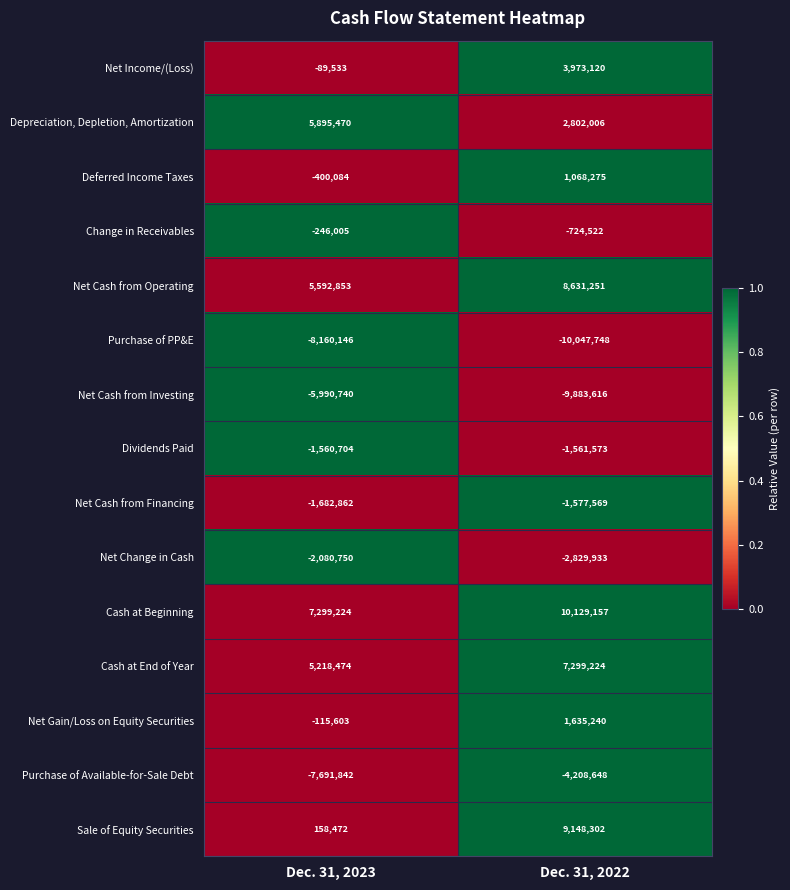

Reading left to right, transcribe all the data shown in this chart.

Net Income/(Loss): Dec. 31, 2023=-89533	Dec. 31, 2022=3973120
Depreciation, Depletion, Amortization: Dec. 31, 2023=5895470	Dec. 31, 2022=2802006
Deferred Income Taxes: Dec. 31, 2023=-400084	Dec. 31, 2022=1068275
Change in Receivables: Dec. 31, 2023=-246005	Dec. 31, 2022=-724522
Net Cash from Operating: Dec. 31, 2023=5592853	Dec. 31, 2022=8631251
Purchase of PP&E: Dec. 31, 2023=-8160146	Dec. 31, 2022=-10047748
Net Cash from Investing: Dec. 31, 2023=-5990740	Dec. 31, 2022=-9883616
Dividends Paid: Dec. 31, 2023=-1560704	Dec. 31, 2022=-1561573
Net Cash from Financing: Dec. 31, 2023=-1682862	Dec. 31, 2022=-1577569
Net Change in Cash: Dec. 31, 2023=-2080750	Dec. 31, 2022=-2829933
Cash at Beginning: Dec. 31, 2023=7299224	Dec. 31, 2022=10129157
Cash at End of Year: Dec. 31, 2023=5218474	Dec. 31, 2022=7299224
Net Gain/Loss on Equity Securities: Dec. 31, 2023=-115603	Dec. 31, 2022=1635240
Purchase of Available-for-Sale Debt: Dec. 31, 2023=-7691842	Dec. 31, 2022=-4208648
Sale of Equity Securities: Dec. 31, 2023=158472	Dec. 31, 2022=9148302